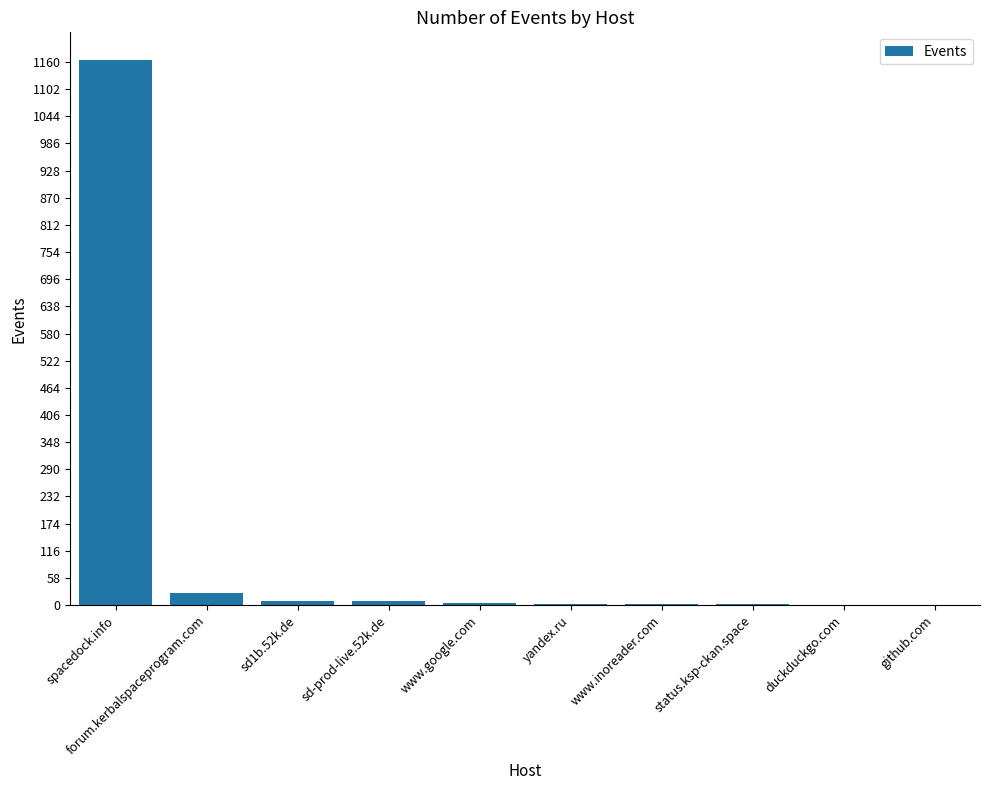

How many series are shown in this chart?

1